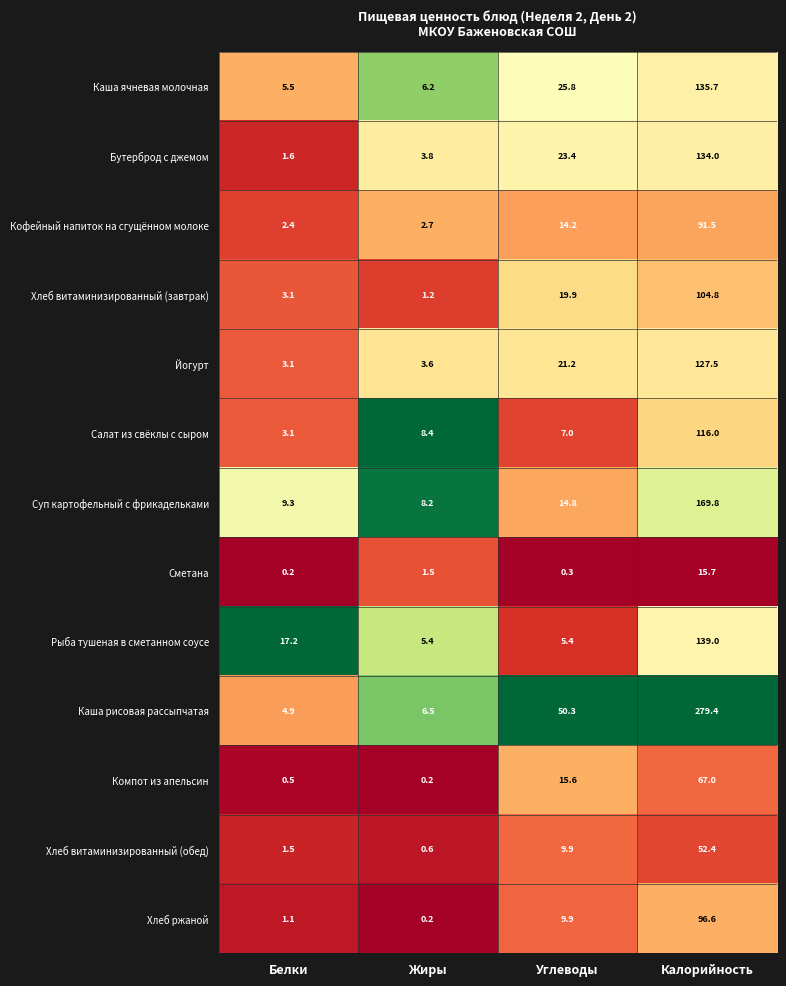

Which series has the widest spread of values?

Каша рисовая рассыпчатая